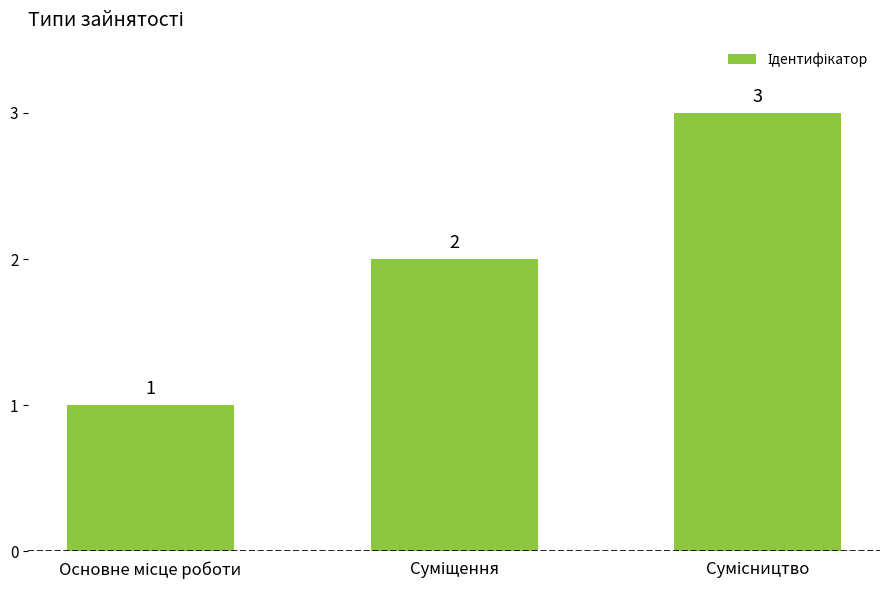

What is the sum of all values?

6